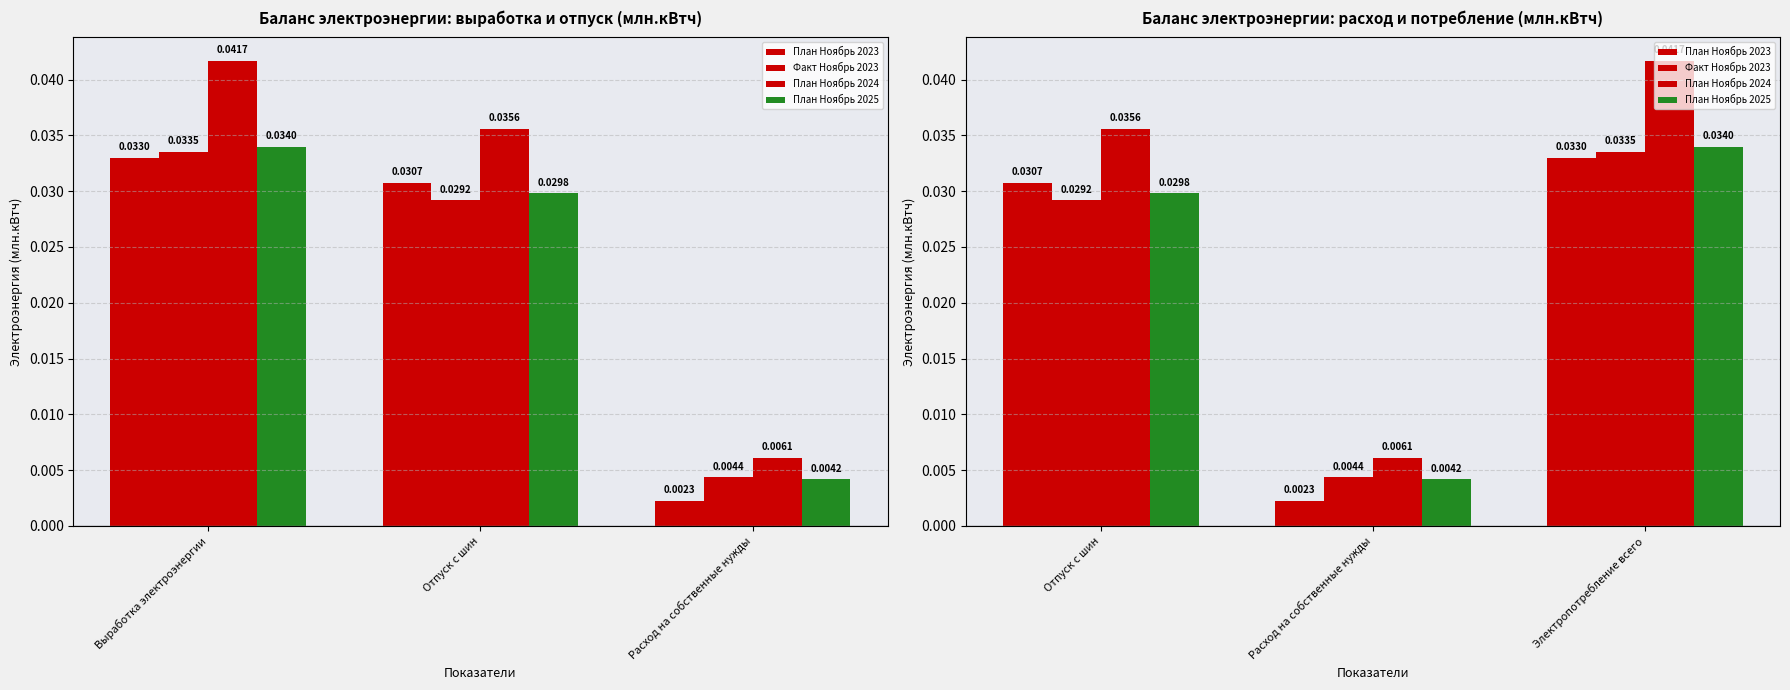

How many data points does each series have?

3